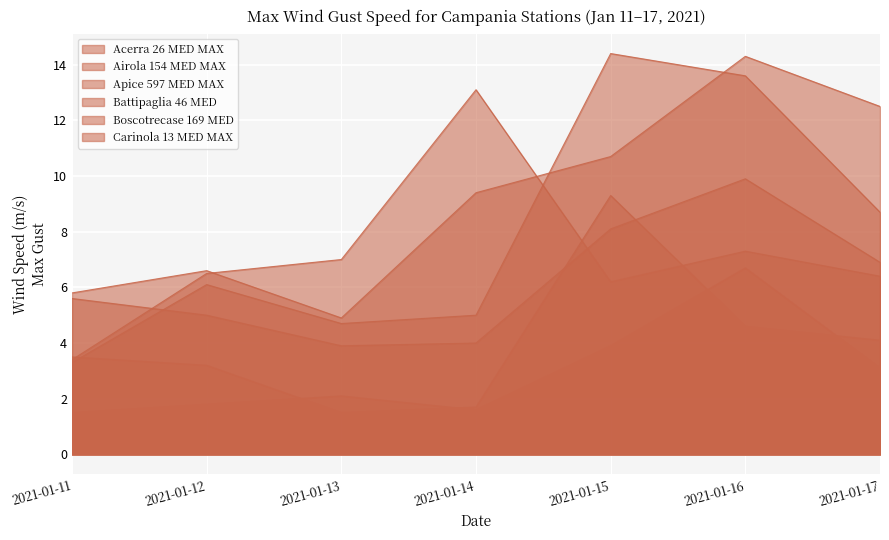

Is it true that Carinola 13 MED MAX equals 8.3 at 2021-01-12?

False